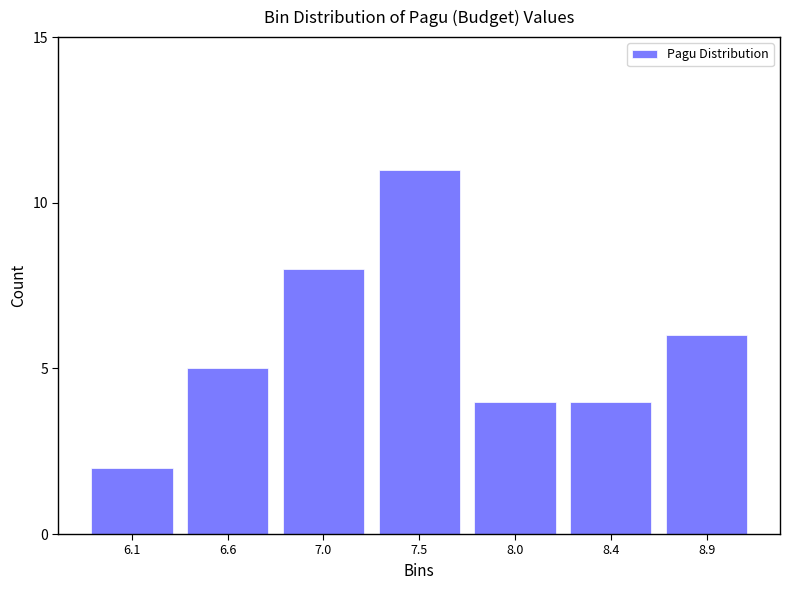

Reading right to left, what are all the values shown in this chart?

6	4	4	11	8	5	2